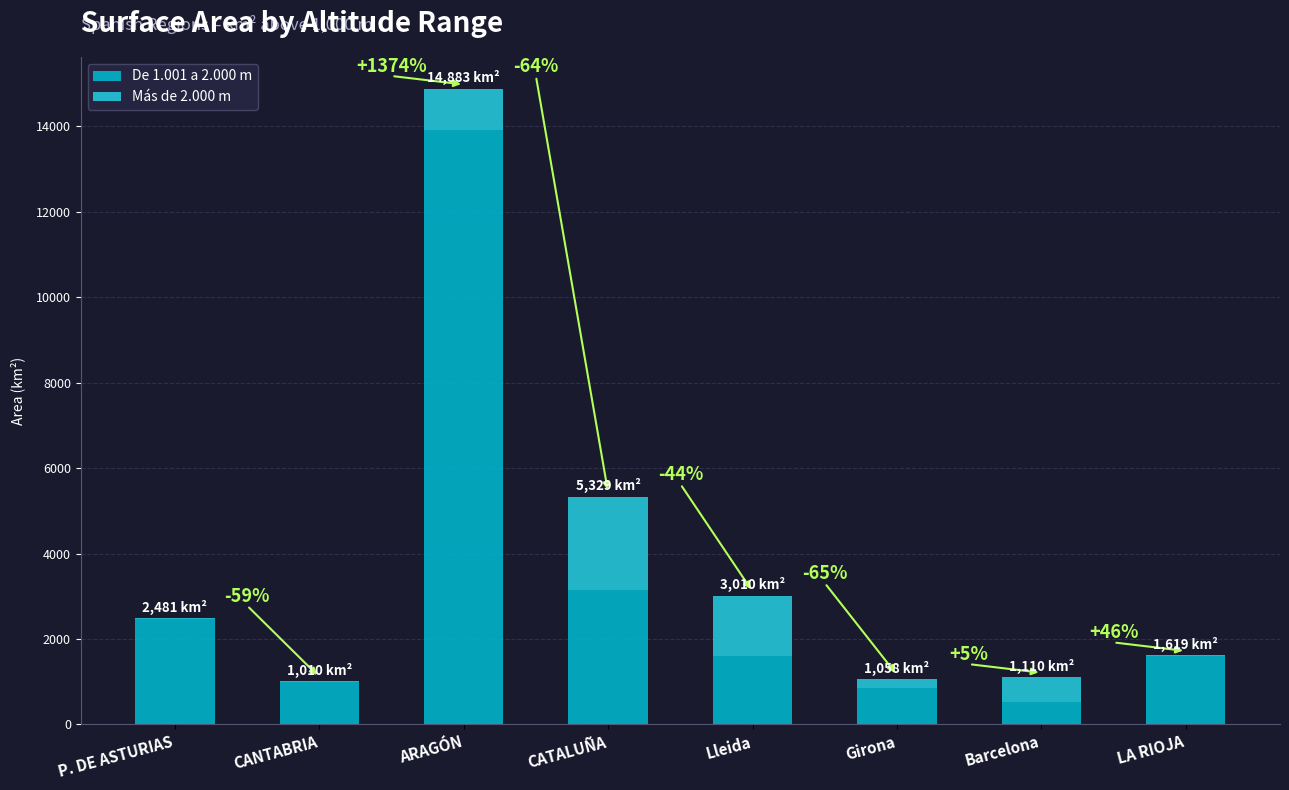

Does the chart contain stacked bars?

Yes